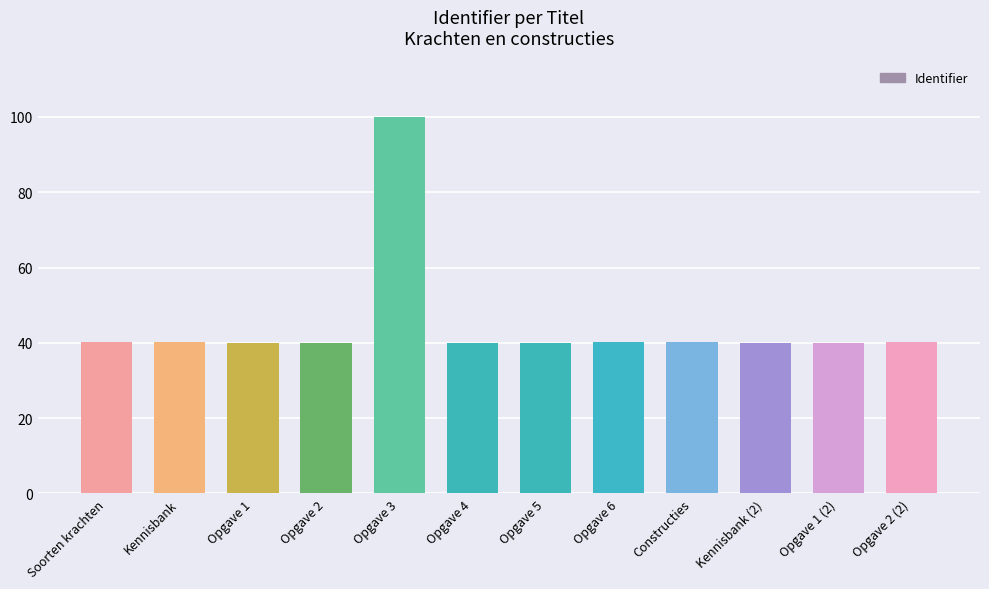

What value does the data have at Kennisbank?

40.1